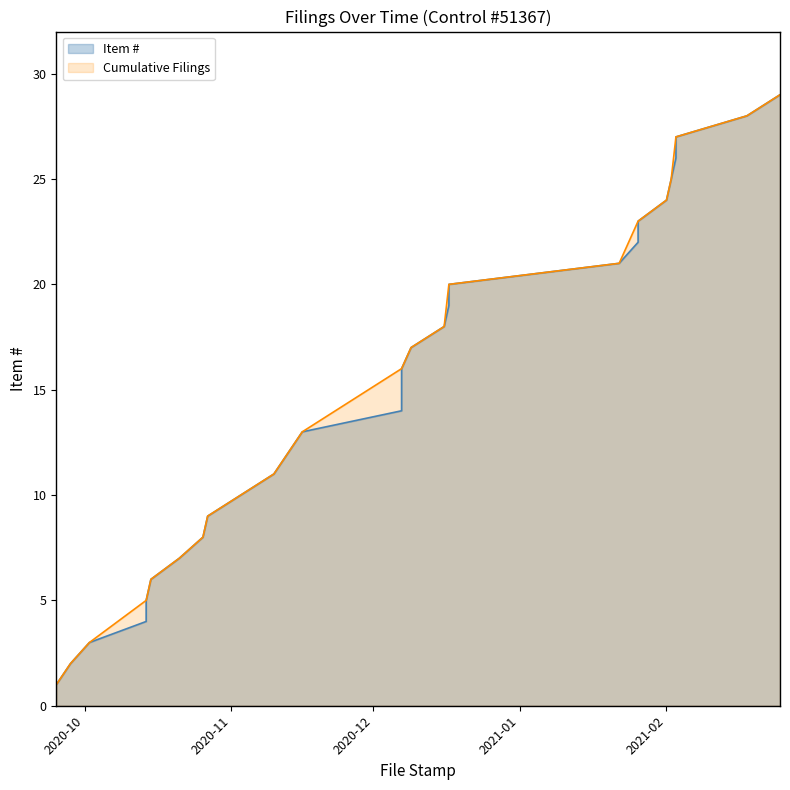

How many values in the Item # series exceed 15?

14